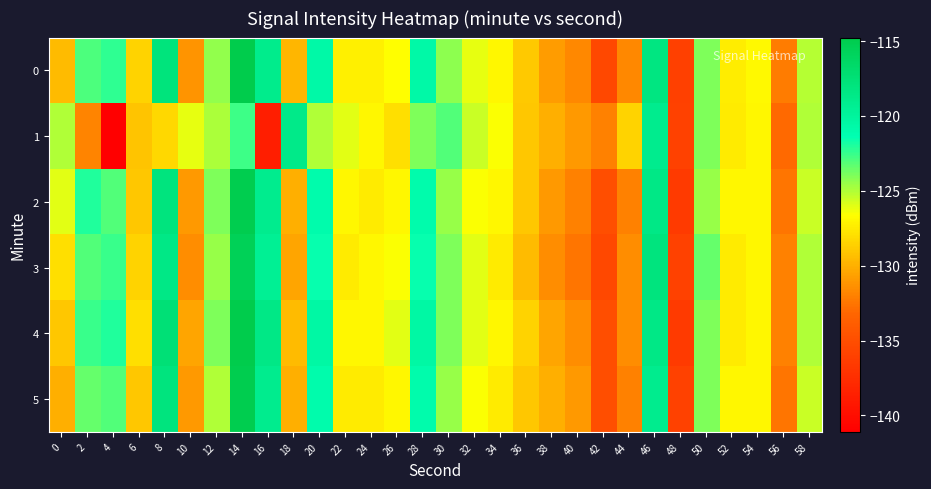

Reading left to right, transcribe all the data shown in this chart.

0: 0=-129.6	2=-123.0	4=-122.3	6=-128.5	8=-117.9	10=-131.1	12=-124.4	14=-114.8	16=-118.9	18=-129.8	20=-120.6	22=-127.3	24=-127.3	26=-126.6	28=-120.7	30=-124.3	32=-126.2	34=-127.0	36=-128.9	38=-130.9	40=-131.7	42=-135.5	44=-131.7	46=-118.2	48=-136.1	50=-124.0	52=-127.4	54=-126.9	56=-132.2	58=-125.1
1: 0=-125.0	2=-131.9	4=-141.1	6=-129.1	8=-128.2	10=-126.1	12=-124.9	14=-122.7	16=-138.7	18=-118.7	20=-125.0	22=-126.0	24=-127.0	26=-128.0	28=-124.0	30=-123.0	32=-125.5	34=-126.5	36=-129.0	38=-130.0	40=-131.0	42=-132.0	44=-128.5	46=-119.0	48=-136.0	50=-124.0	52=-127.5	54=-127.0	56=-133.0	58=-125.0
2: 0=-126.0	2=-122.0	4=-123.0	6=-129.0	8=-118.0	10=-131.0	12=-124.0	14=-115.0	16=-119.0	18=-130.0	20=-121.0	22=-127.0	24=-127.5	26=-127.0	28=-121.0	30=-124.5	32=-126.5	34=-127.0	36=-129.0	38=-131.0	40=-132.0	42=-135.0	44=-132.0	46=-118.5	48=-136.5	50=-124.5	52=-127.0	54=-127.0	56=-132.5	58=-125.5
3: 0=-128.0	2=-123.0	4=-122.5	6=-128.5	8=-118.5	10=-131.5	12=-124.5	14=-115.5	16=-119.5	18=-130.5	20=-121.5	22=-127.5	24=-127.0	26=-126.5	28=-121.5	30=-124.0	32=-126.0	34=-127.5	36=-129.5	38=-131.5	40=-132.5	42=-135.5	44=-131.5	46=-118.0	48=-136.0	50=-123.5	52=-127.5	54=-127.0	56=-132.0	58=-125.0
4: 0=-129.0	2=-122.5	4=-122.0	6=-128.0	8=-117.5	10=-130.5	12=-124.0	14=-114.5	16=-118.5	18=-129.5	20=-120.5	22=-127.0	24=-127.0	26=-126.0	28=-120.5	30=-124.0	32=-126.0	34=-127.0	36=-128.5	38=-130.5	40=-131.5	42=-135.0	44=-131.5	46=-118.5	48=-136.5	50=-124.0	52=-127.5	54=-127.0	56=-132.0	58=-125.0
5: 0=-130.0	2=-123.5	4=-123.0	6=-129.0	8=-118.0	10=-131.0	12=-125.0	14=-115.0	16=-119.0	18=-130.0	20=-121.0	22=-127.5	24=-127.5	26=-127.0	28=-121.0	30=-124.5	32=-126.5	34=-127.5	36=-129.0	38=-130.0	40=-131.0	42=-135.0	44=-132.0	46=-119.0	48=-136.0	50=-124.0	52=-127.0	54=-127.0	56=-132.5	58=-125.5